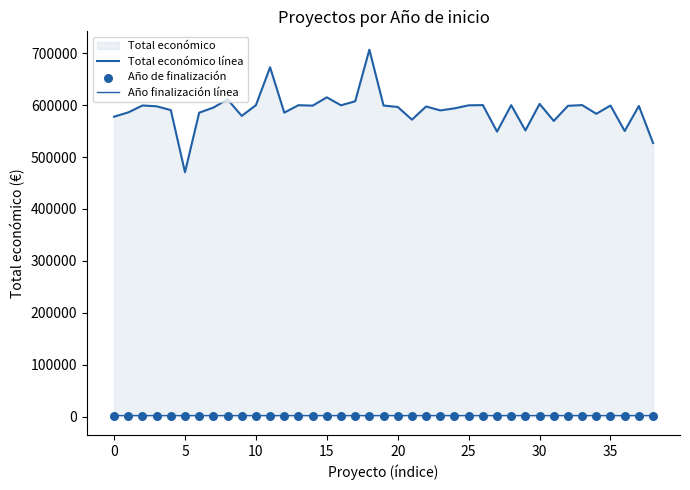

What is the total value across all series at 14?

602961